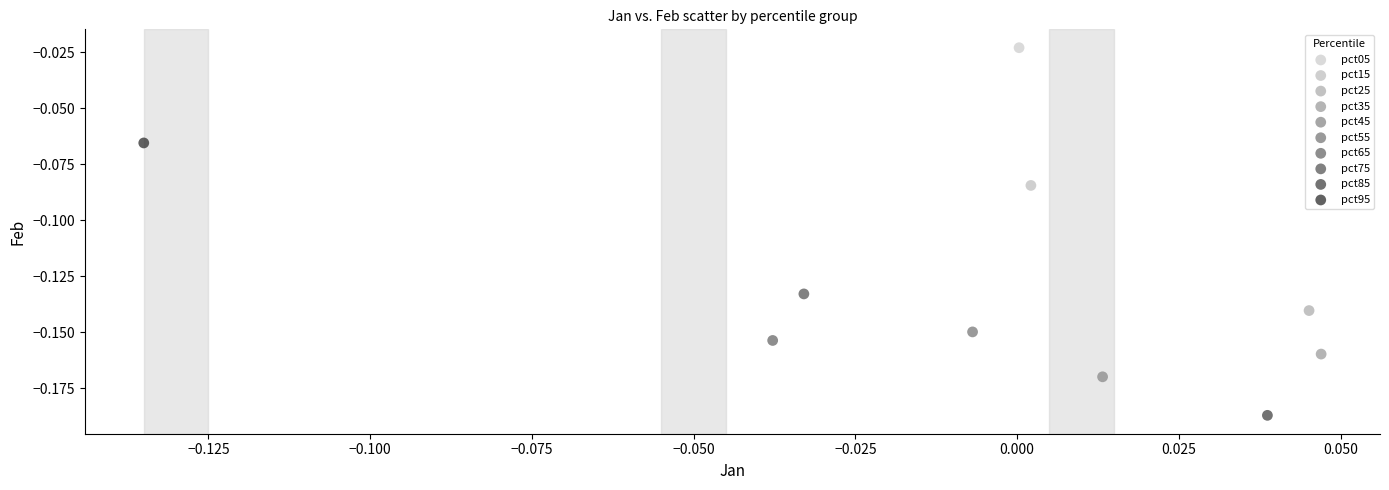

What are all the series names shown in the legend?

pct05, pct15, pct25, pct35, pct45, pct55, pct65, pct75, pct85, pct95